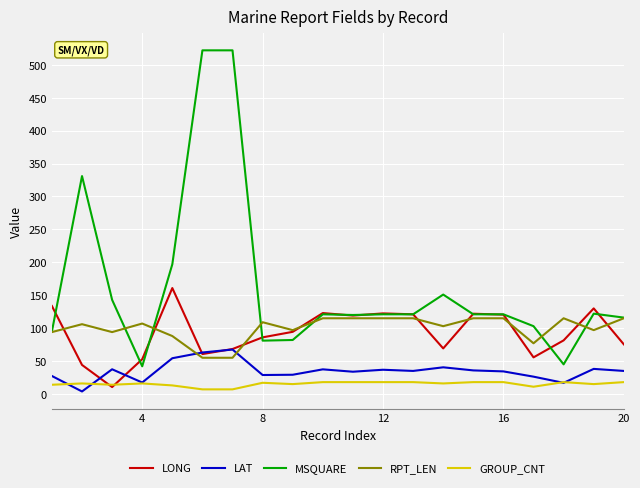

Which series has the largest total across all categories?

MSQUARE